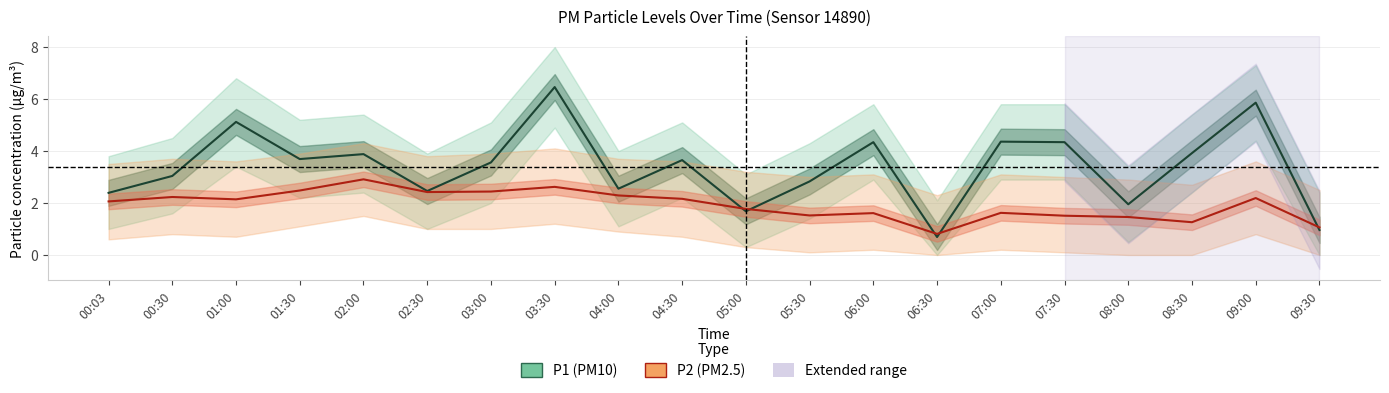

What is the label of the 11th point from the right?

04:30